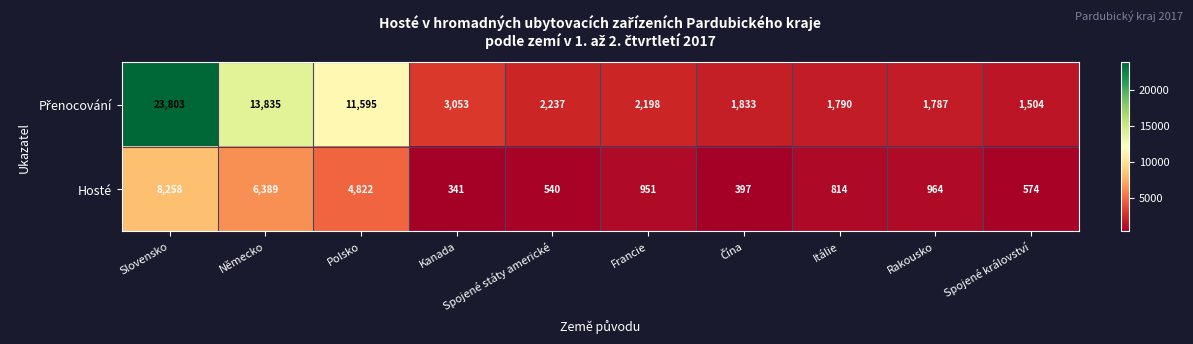

What is the difference between the maximum and minimum values in the Hosté series?

7917